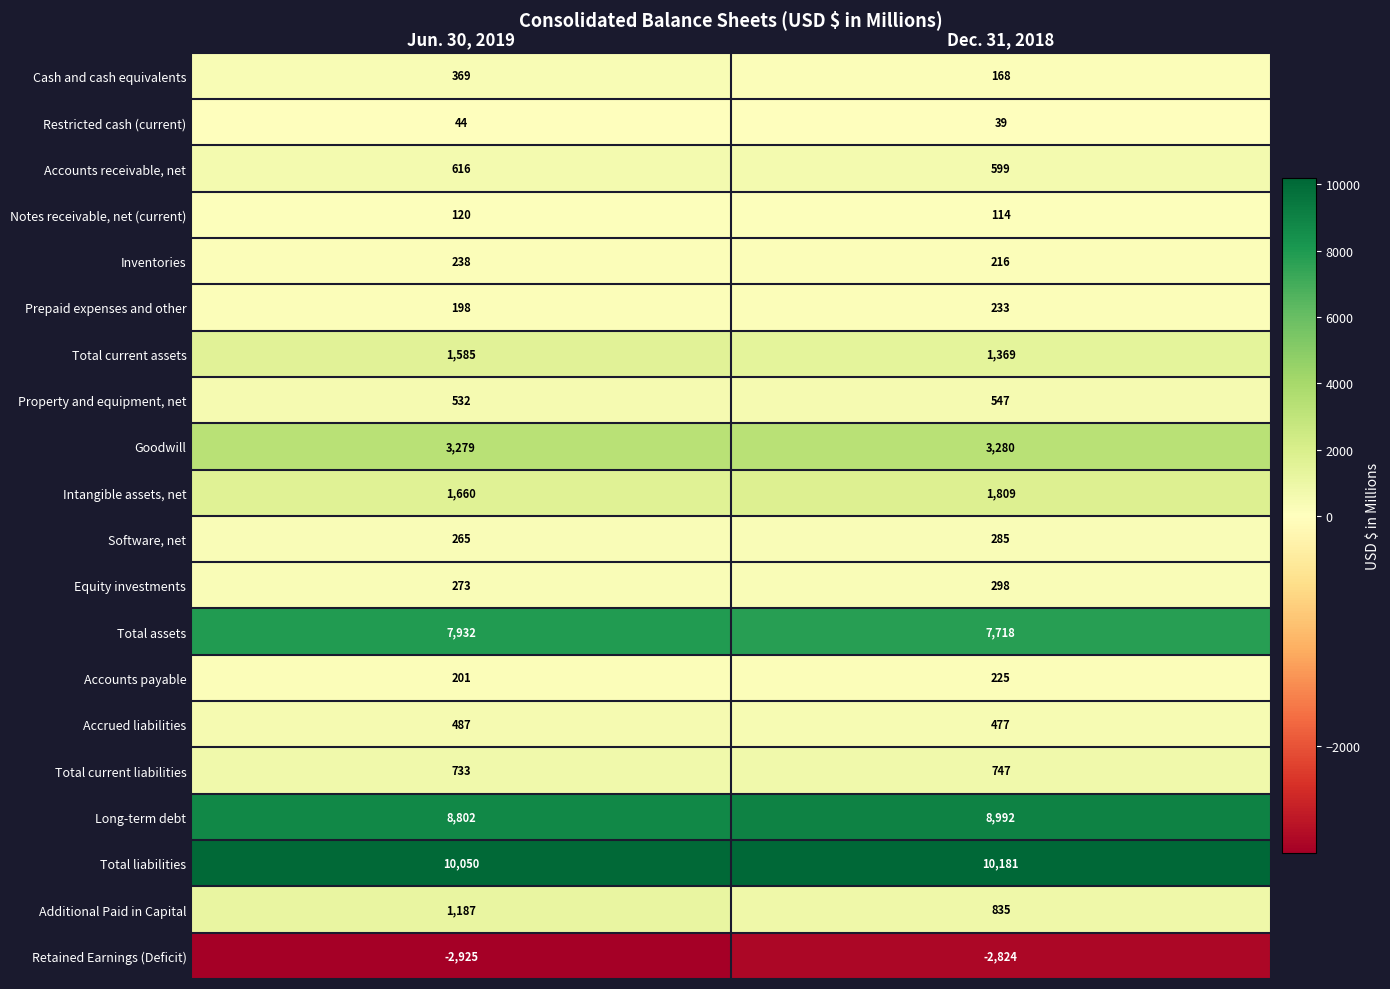

Rank the series at Jun. 30, 2019 from highest to lowest value.

Total liabilities, Long-term debt, Total assets, Goodwill, Intangible assets, net, Total current assets, Additional Paid in Capital, Total current liabilities, Accounts receivable, net, Property and equipment, net, Accrued liabilities, Cash and cash equivalents, Equity investments, Software, net, Inventories, Accounts payable, Prepaid expenses and other, Notes receivable, net (current), Restricted cash (current), Retained Earnings (Deficit)